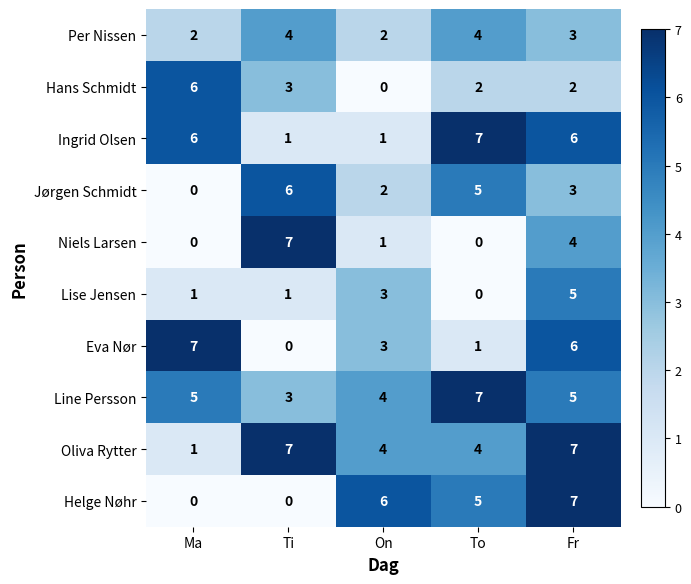

At which label does Eva Nør first exceed 3?

Ma